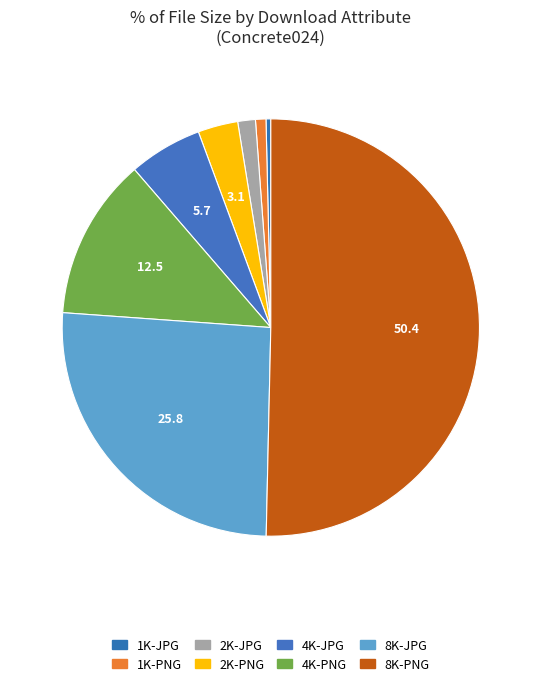

Combined, do 8K-PNG and 2K-PNG account for over 50%?

Yes